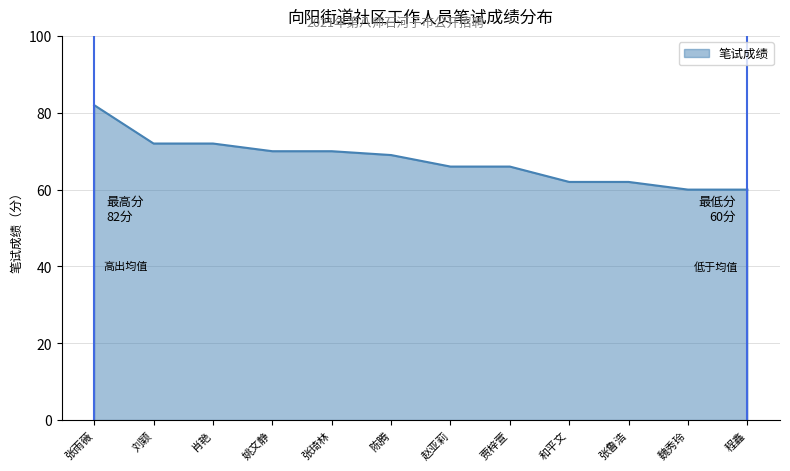

What is the greatest value displayed?

82